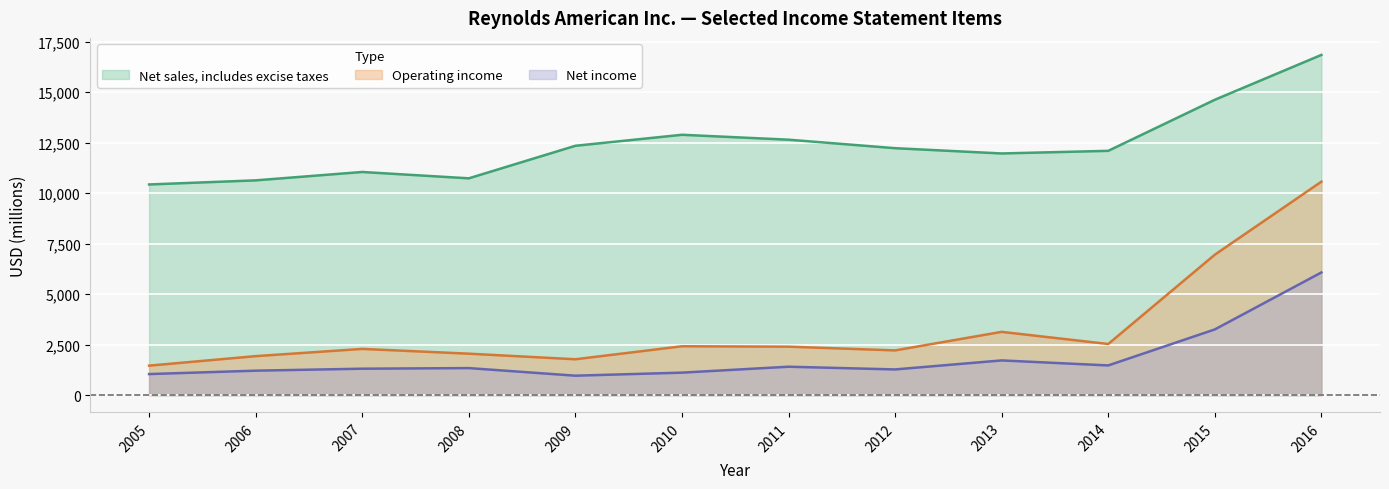

True or false: Operating income and Net income intersect in this chart.

False